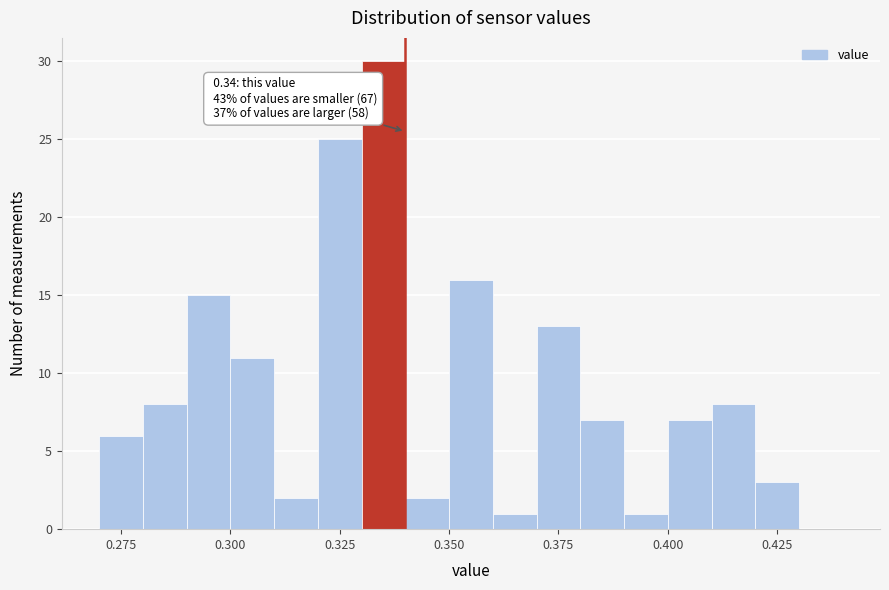

Around what value on the x-axis is the tallest bar? Give the approximate position of its centre, as read against the axis.

0.335